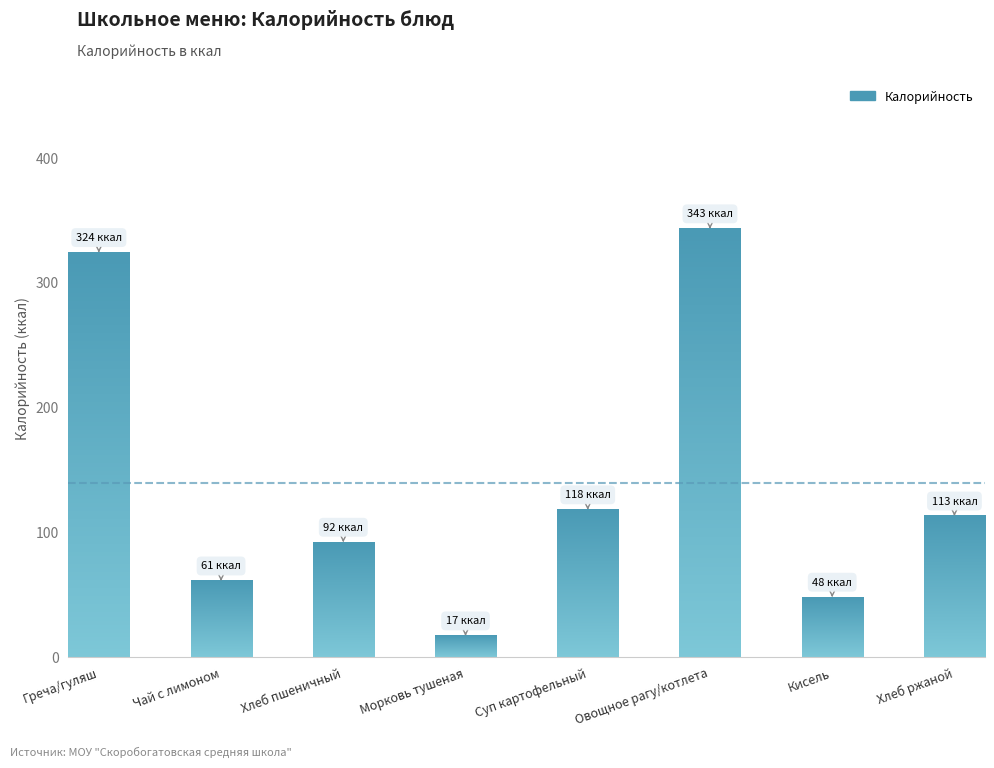

The value at Чай с лимоном is 61. True or false?

True